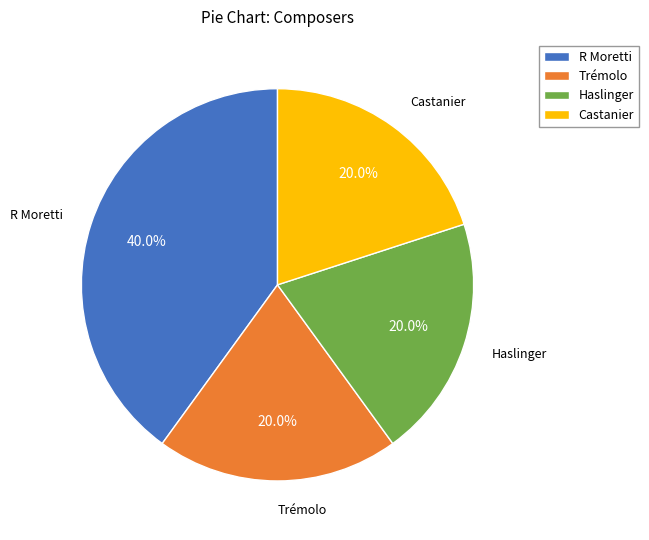

What portion of the pie excludes Castanier?

80.0%